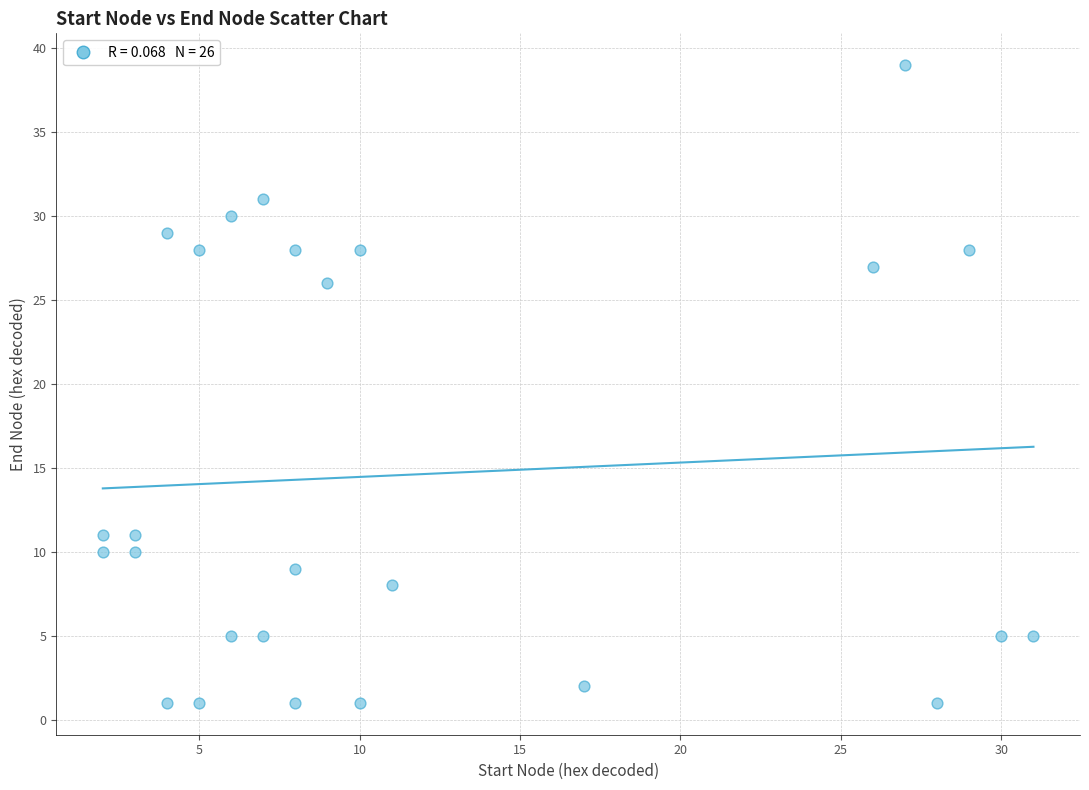

What is the range of Y values (max minus min)?

38